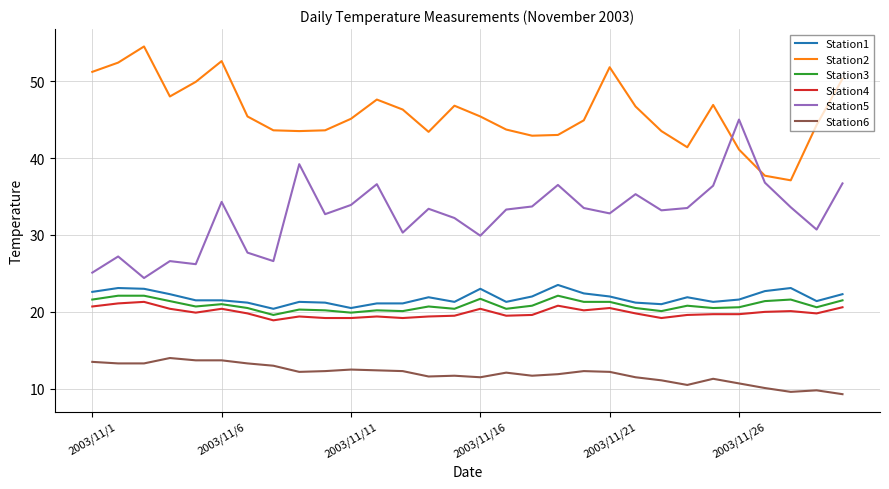

Which series has the largest total across all categories?

Station2